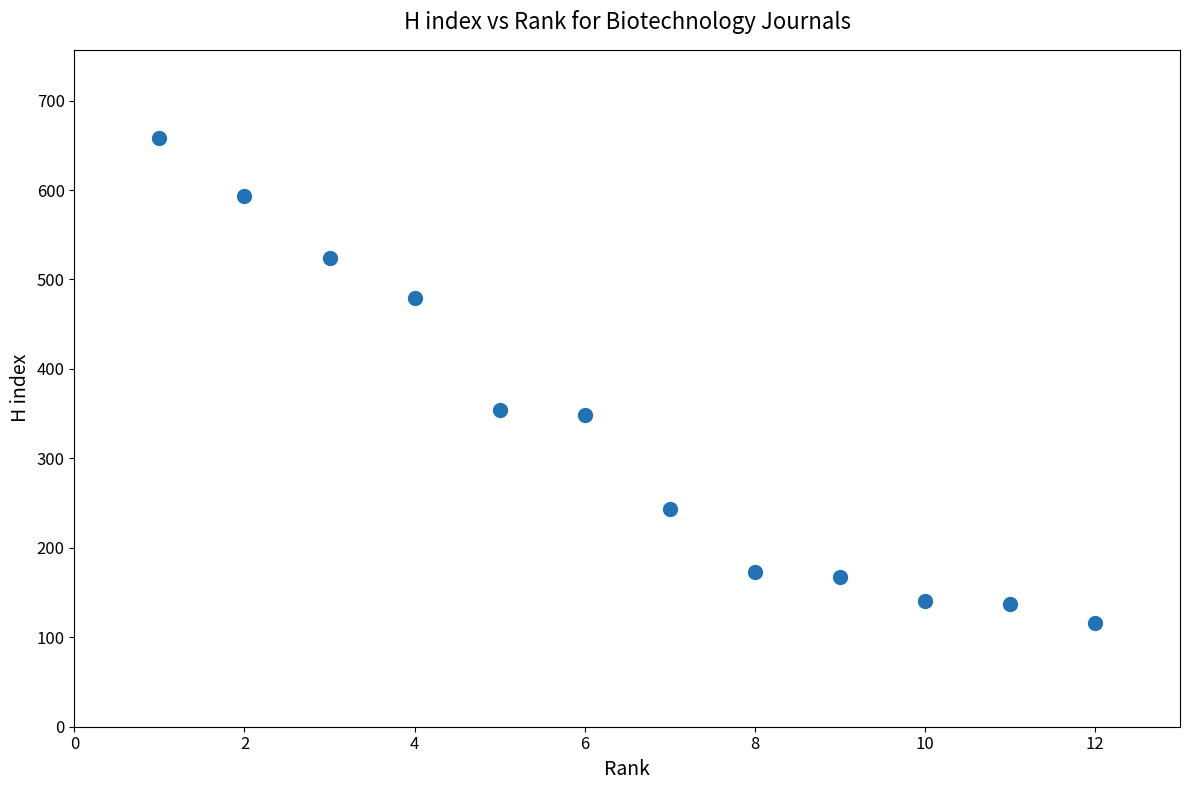

What is the range of Y values (max minus min)?

542